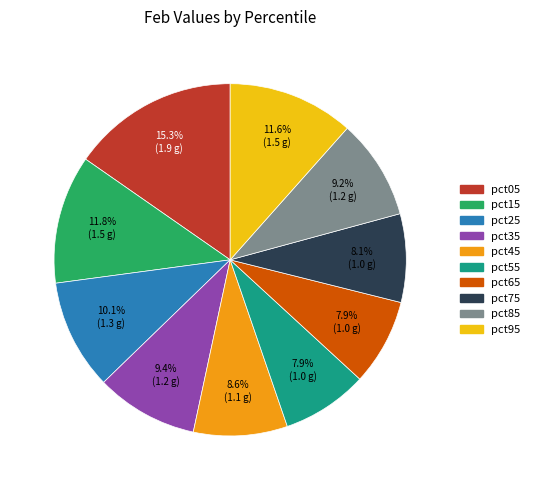

Does pct55 represent more than half of the total?

No